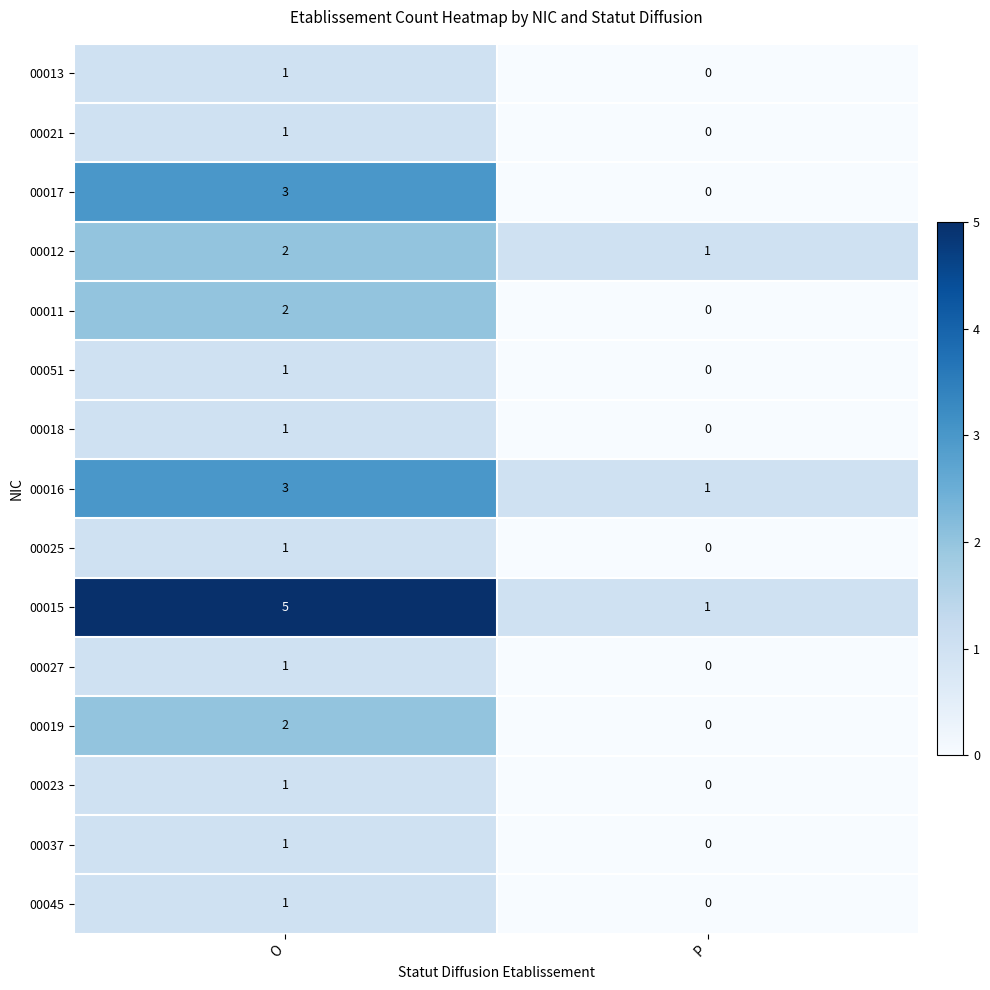

Which series changed the most between O and P?

00015